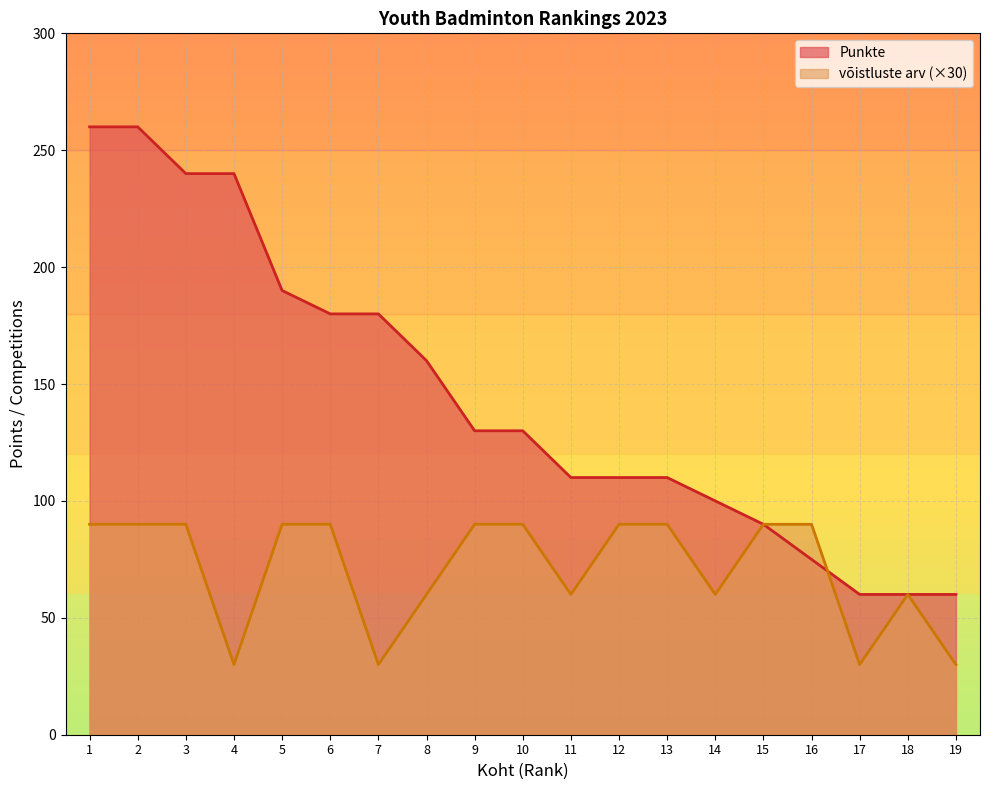

What are all the series names shown in the legend?

Punkte, võistluste arv (×30)